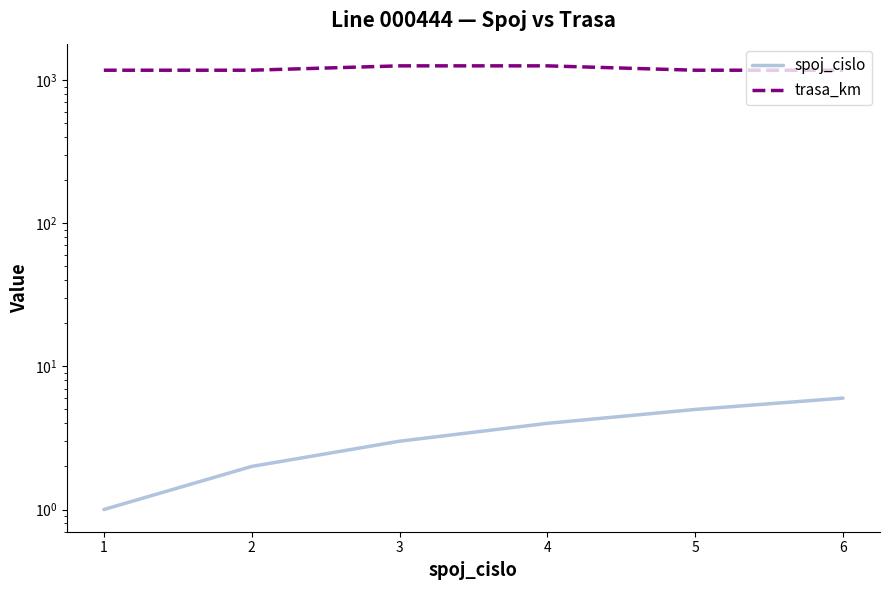

What is the greatest value displayed?

1255